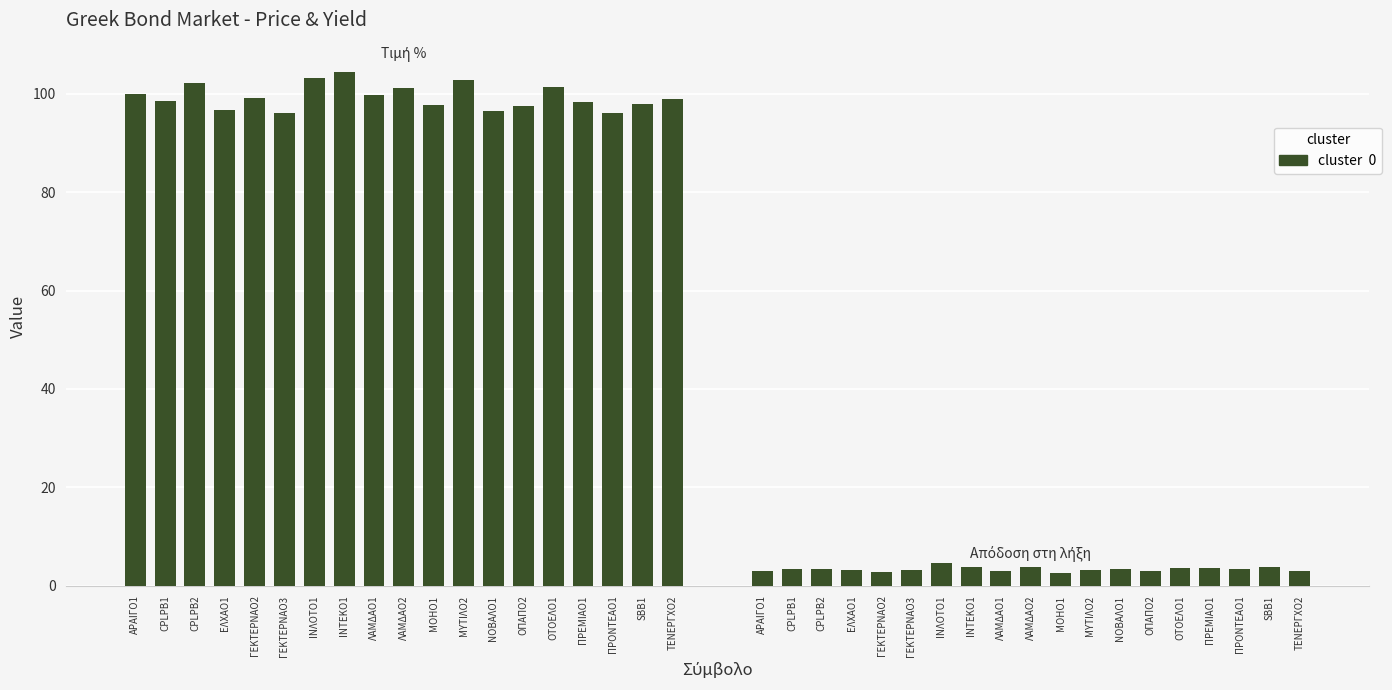

The Απόδοση στη λήξη series shows 3.5 at ΠΡΕΜΙΑΟ1. True or false?

True